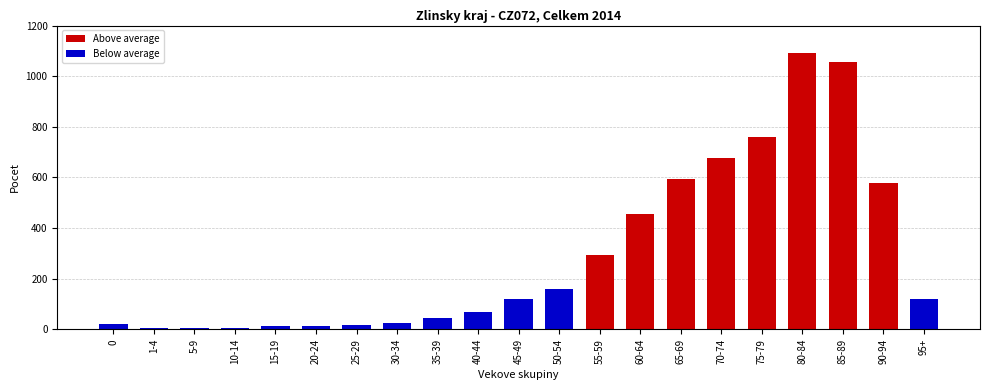

What is the greatest value displayed?

1093